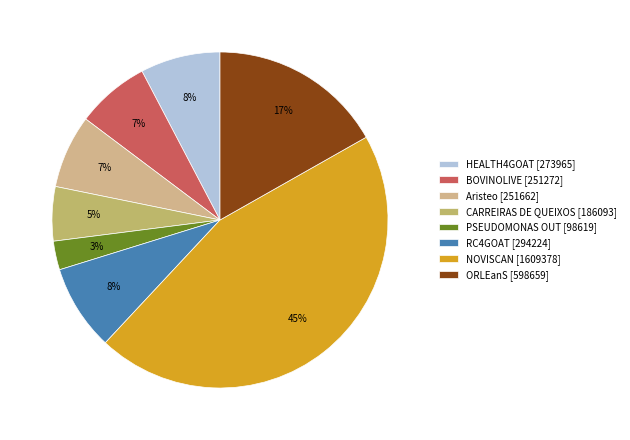

Rank the categories by value from highest to lowest.

NOVISCAN, ORLEanS, RC4GOAT, HEALTH4GOAT, Aristeo, BOVINOLIVE, CARREIRAS DE QUEIXOS, PSEUDOMONAS OUT